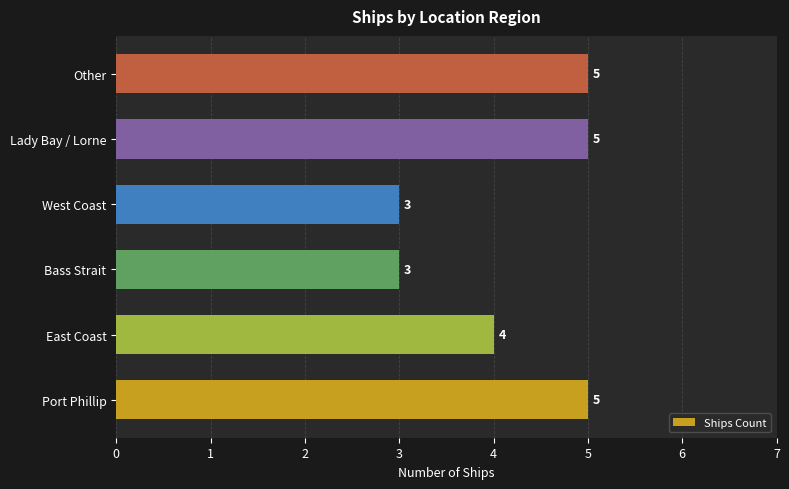

Reading bottom to top, what are all the values shown in this chart?

Port Phillip=5	East Coast=4	Bass Strait=3	West Coast=3	Lady Bay / Lorne=5	Other=5